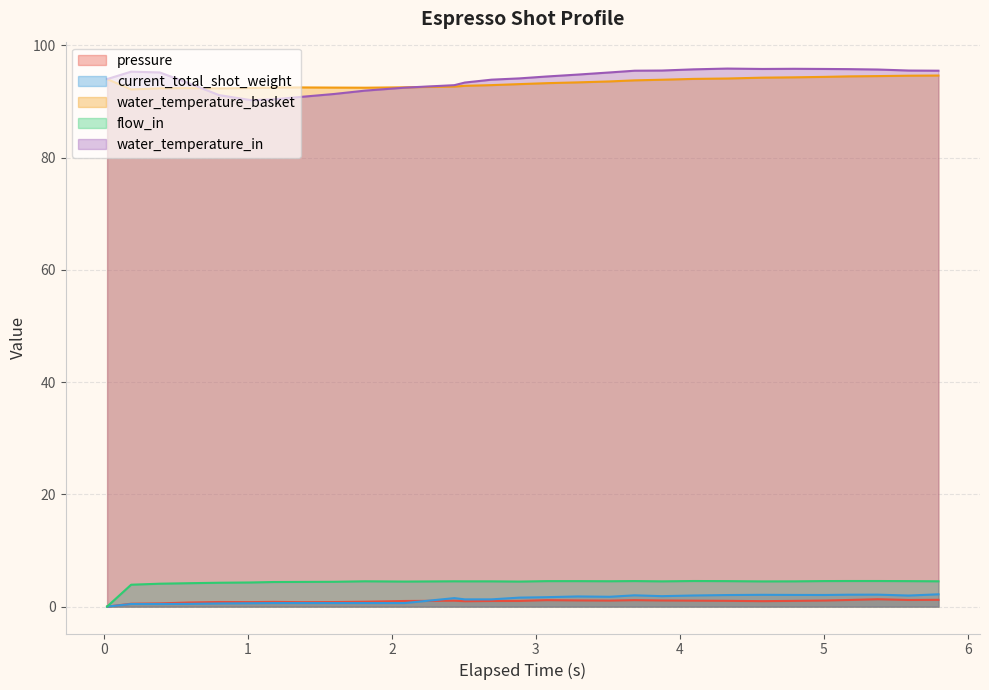

Rank the series by their maximum value, from highest to lowest.

water_temperature_in, water_temperature_basket, flow_in, current_total_shot_weight, pressure